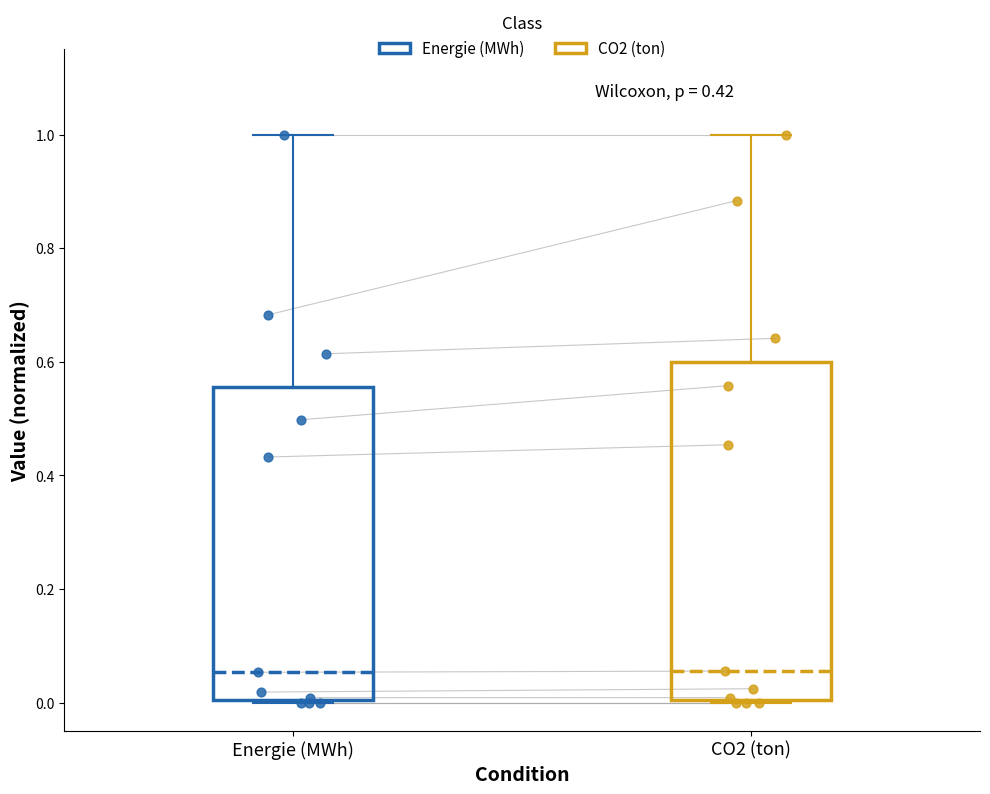

Which box is the tallest, from its lower edge to its upper edge?

CO2 (ton)